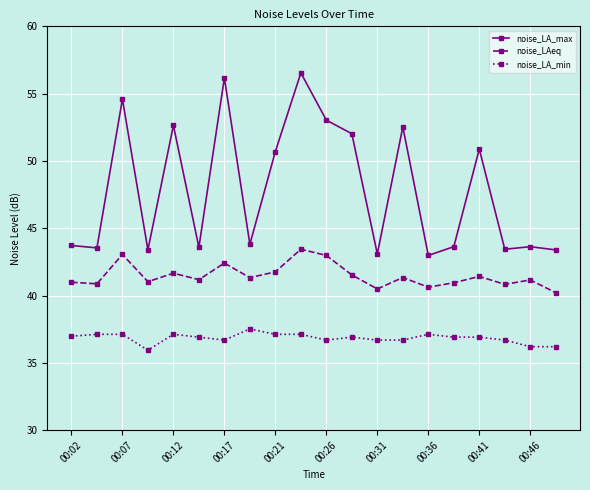

List the series in order of their peak value, highest first.

noise_LA_max, noise_LAeq, noise_LA_min